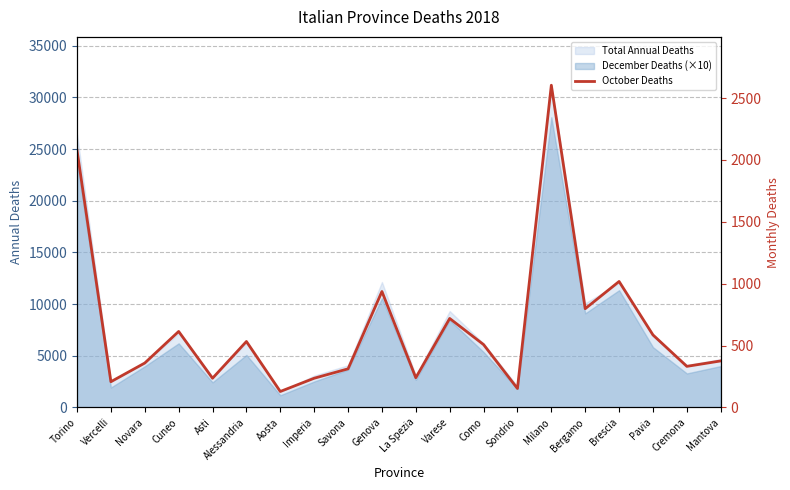

List the labels in order of value, smallest first.

Aosta, Sondrio, Vercelli, Asti, Imperia, La Spezia, Savona, Cremona, Novara, Mantova, Como, Alessandria, Pavia, Cuneo, Varese, Bergamo, Genova, Brescia, Torino, Milano